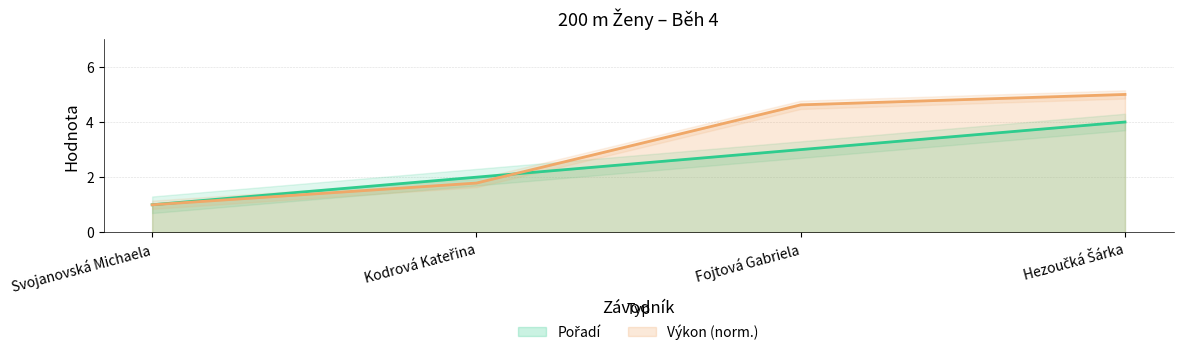

The value of Pořadí at Kodrová Kateřina is 0.6. True or false?

False